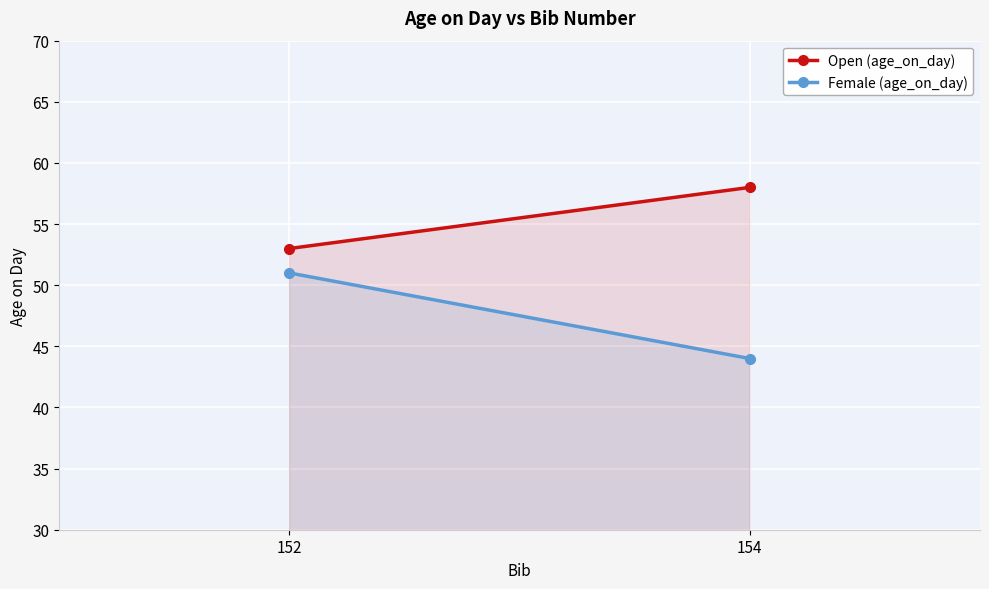

How many values in the Female (age_on_day) series are below 51?

1